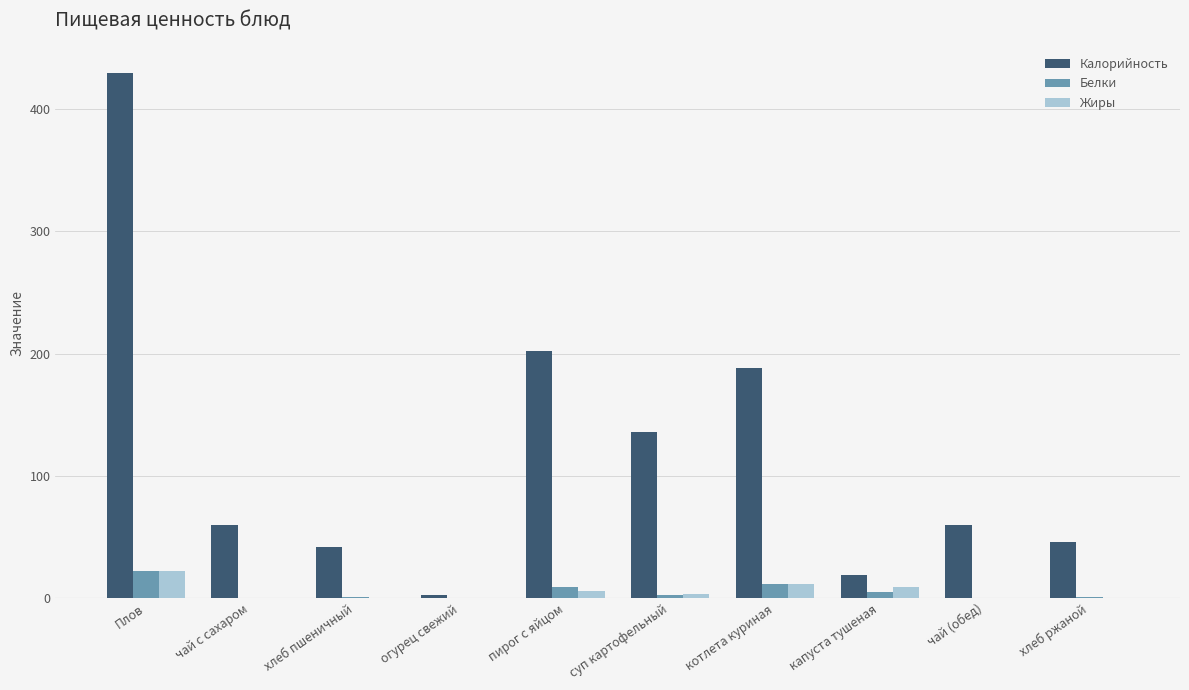

Which series has the largest total across all categories?

Калорийность